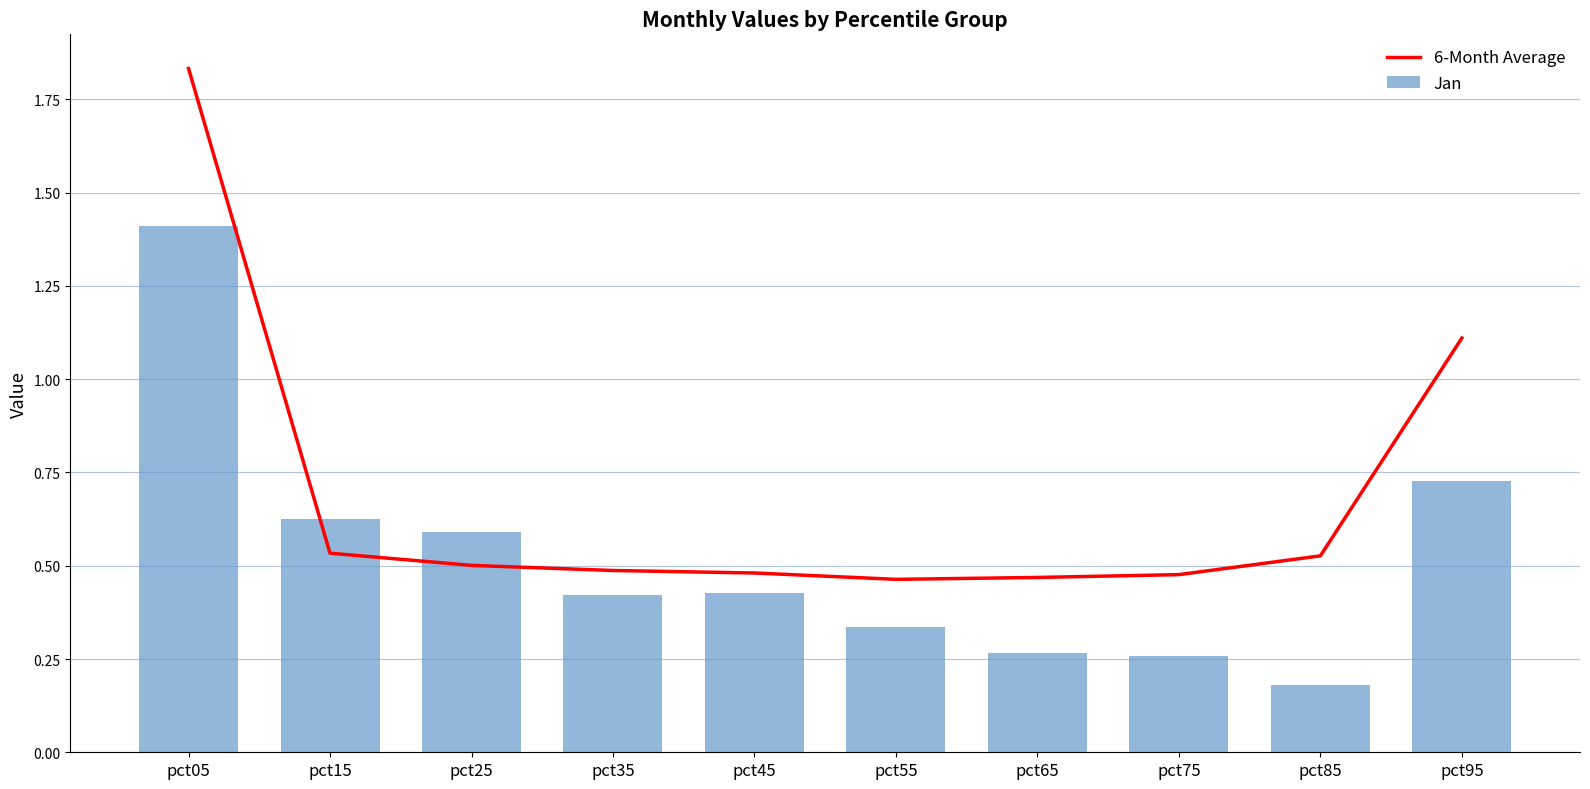

What is the total value across all series at pct55?

0.8